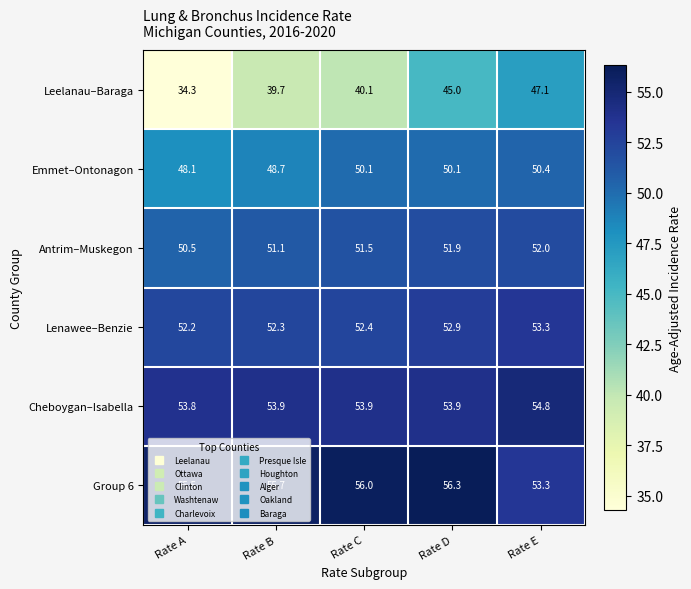

List the labels in order of Group 6 value, largest first.

Rate D, Rate C, Rate B, Rate A, Rate E